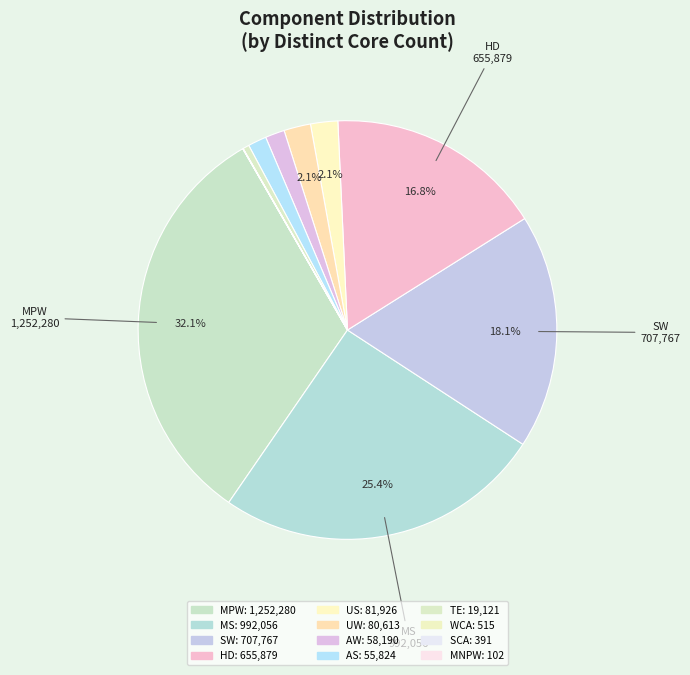

True or false: UW accounts for 2% of the total.

True